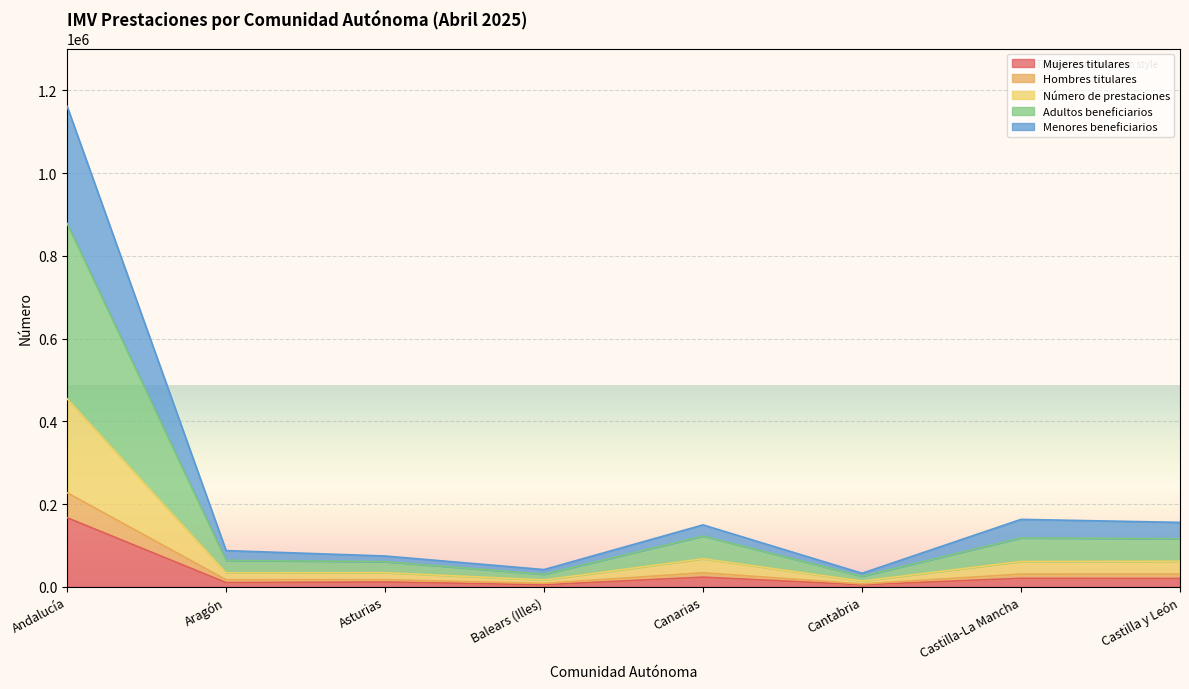

How many lines are shown in the chart?

5